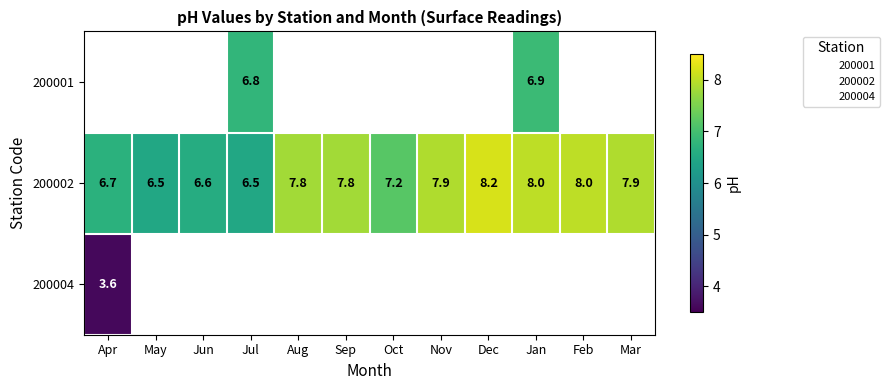

What is the average value of the 200002 series?

7.4